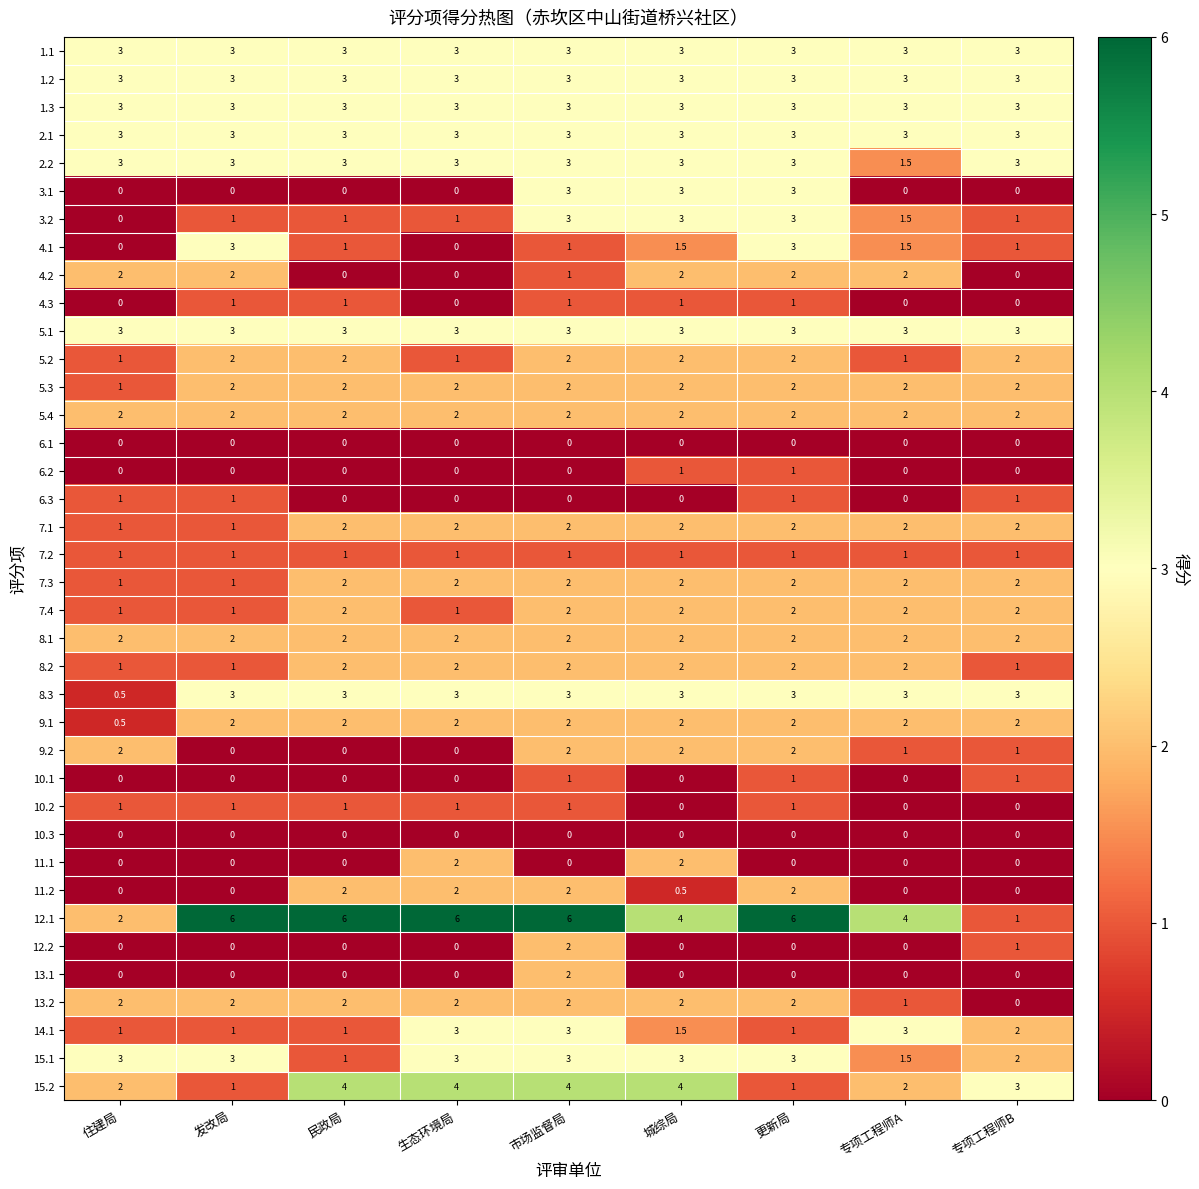

At which category is the sum across all series the highest?

市场监督局